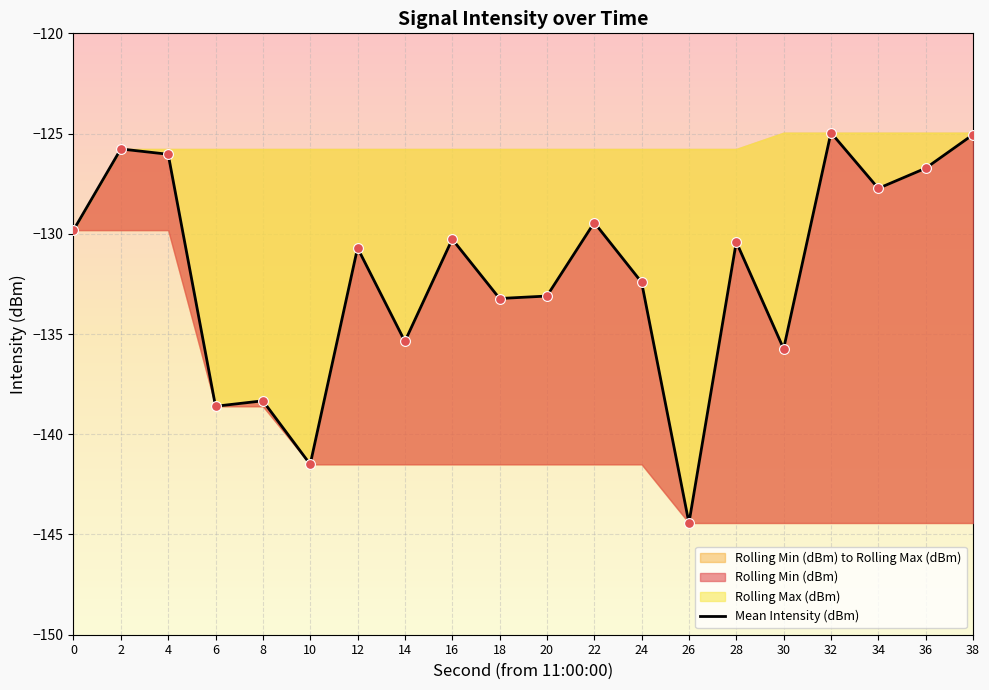

Which has a higher value, 26 or 12?

12